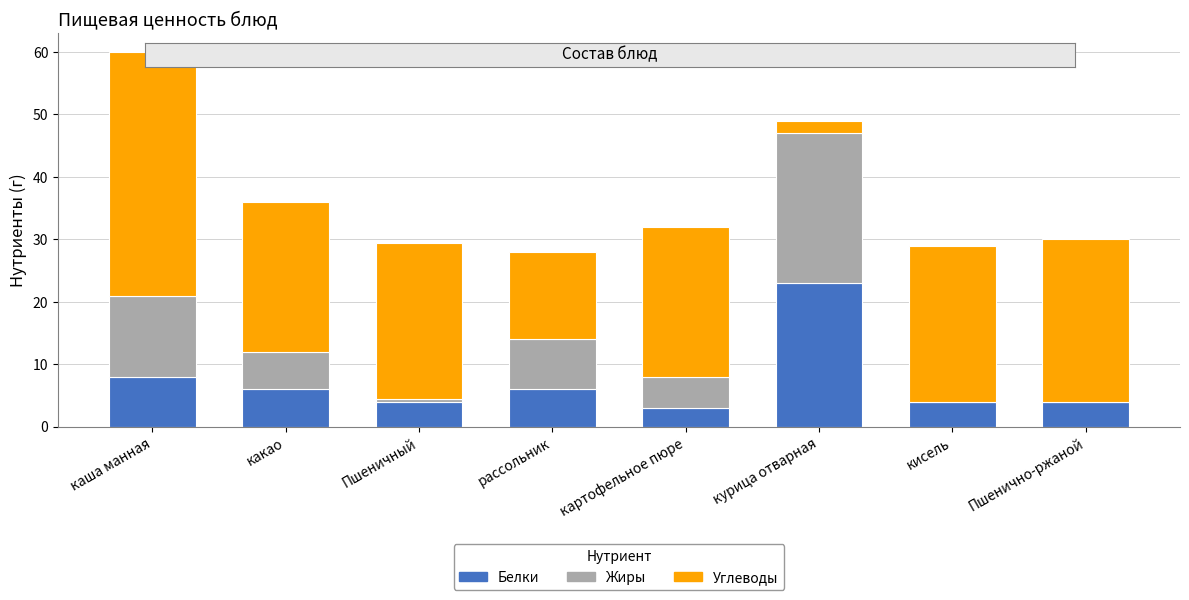

At which label does Белки reach its peak?

курица отварная